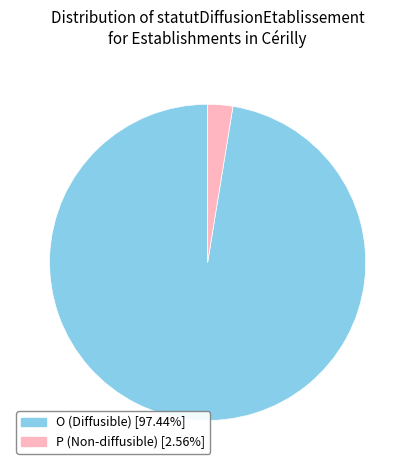

What is the largest slice in the pie chart?

O